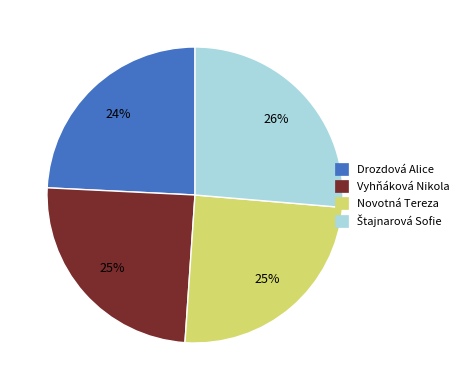

To the nearest percent, what portion does Vyhňáková Nikola represent?

25%